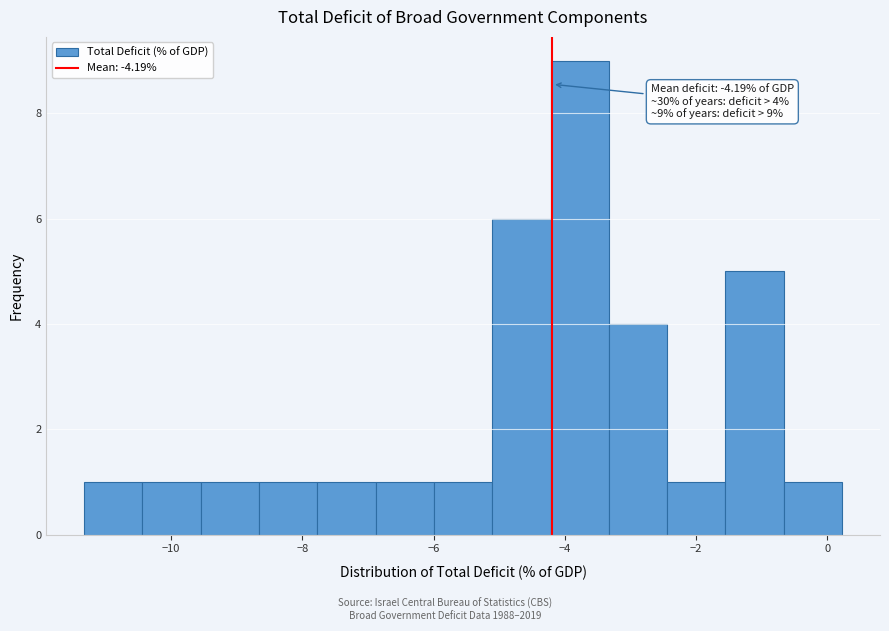

Which range on the x-axis has the tallest bar?

-4.2 to -3.4